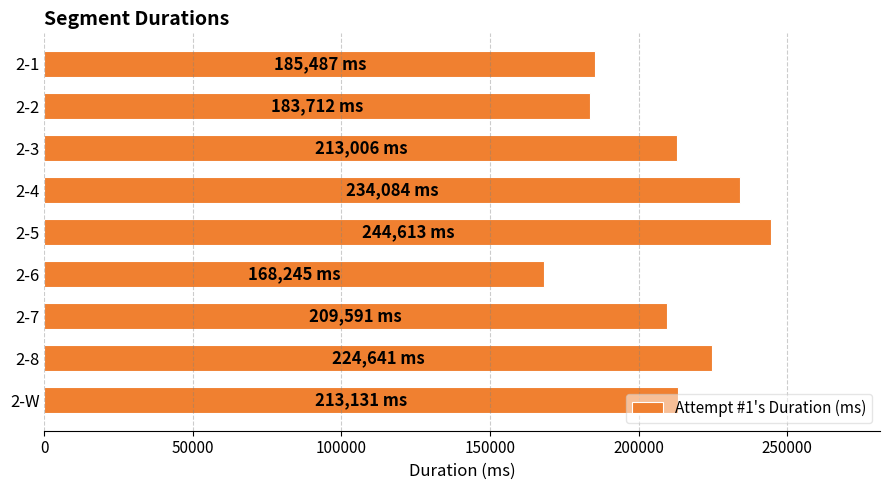

What is the maximum value shown in the chart?

244613